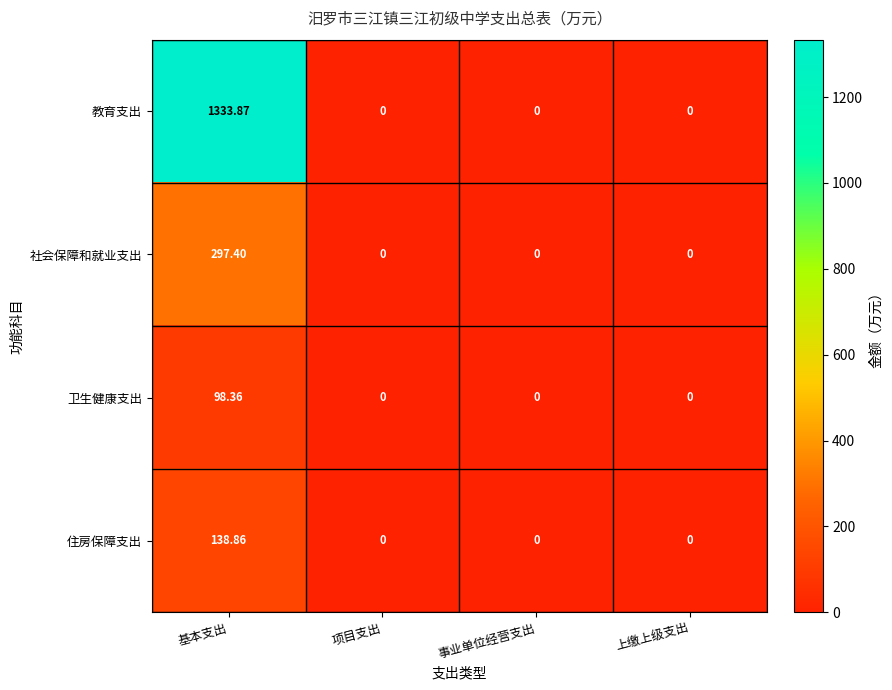

Which series has the largest range (max minus min)?

教育支出